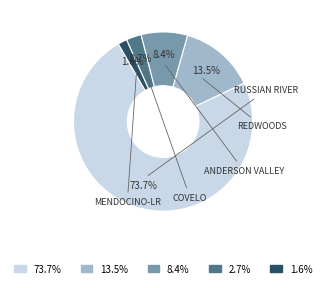

Is there a majority slice in this chart?

Yes